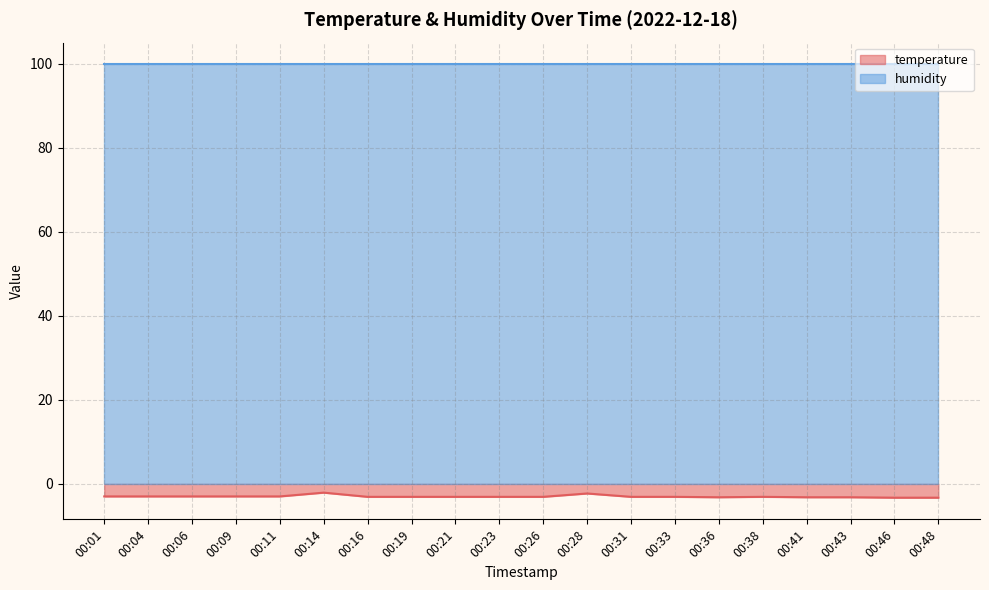

Is it true that the value at 00:36 is -3.2?

True